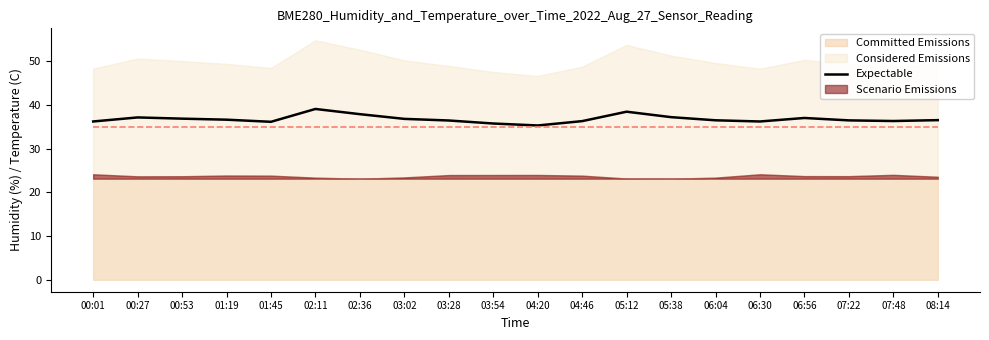

How many points are lower than both their immediate neighbors (excluding endpoints)?

4